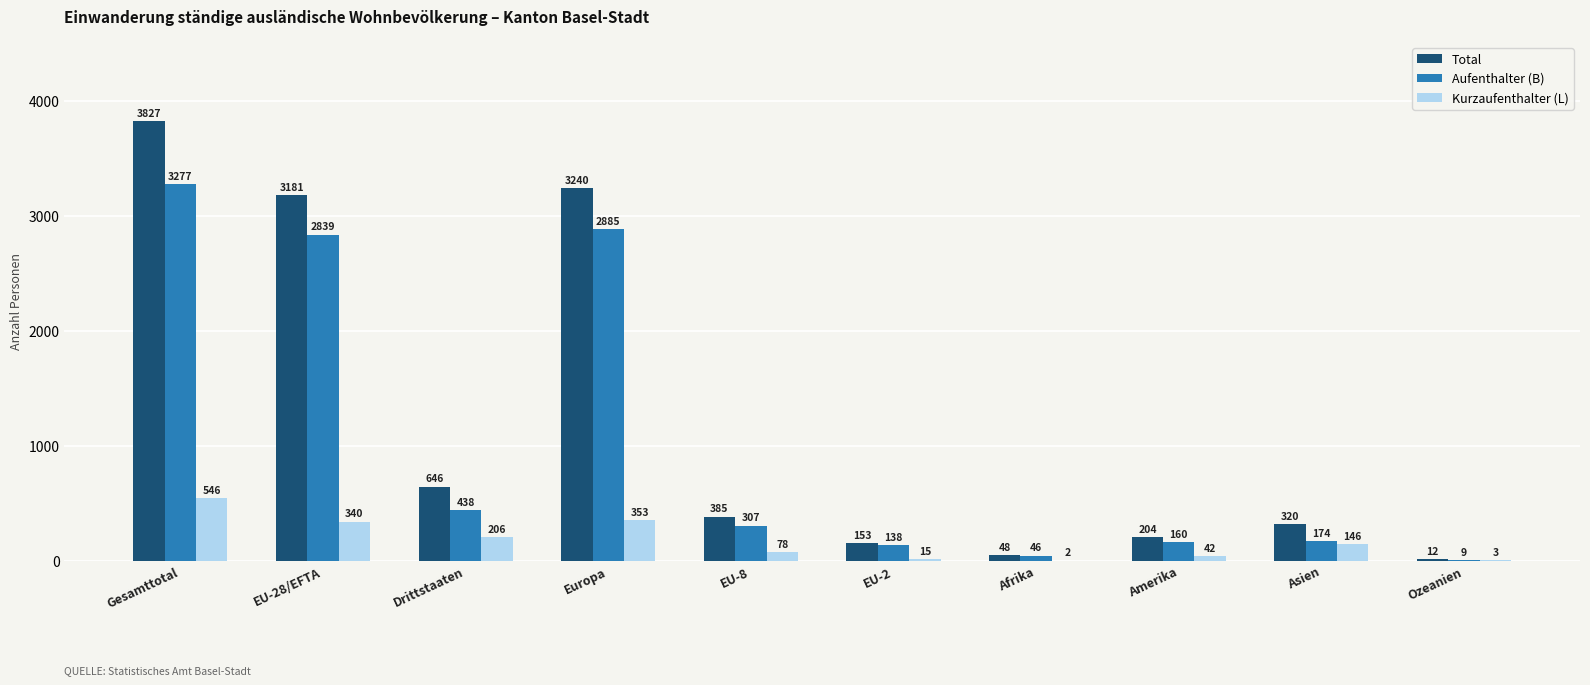

Is it true that Kurzaufenthalter (L) equals 340 at EU-28/EFTA?

True